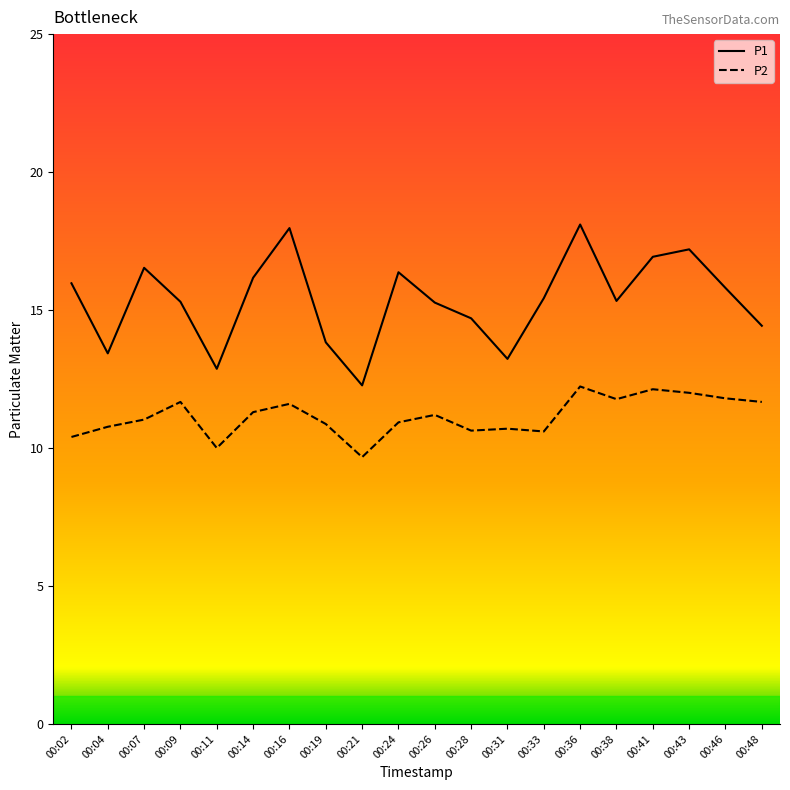

True or false: P1 and P2 cross at least once.

False